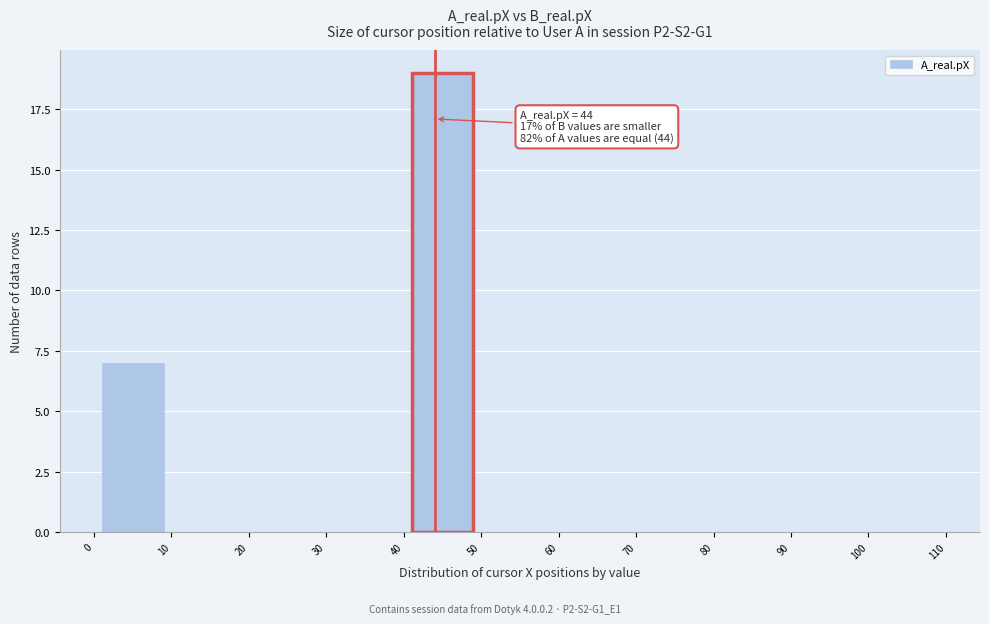

Over which range of the x-axis is the bar tallest?

40 to 50